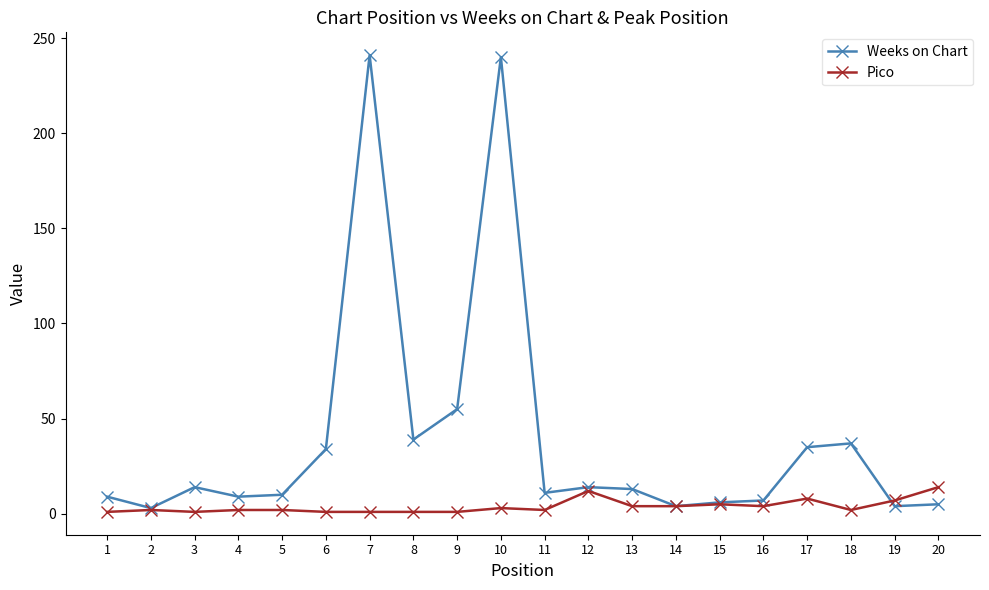

Which series has the widest spread of values?

Weeks on Chart